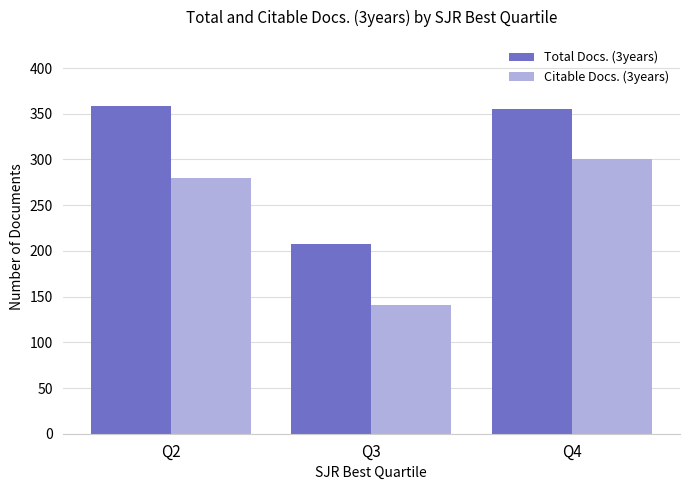

List the labels in order of Total Docs. (3years) value, largest first.

Q2, Q4, Q3